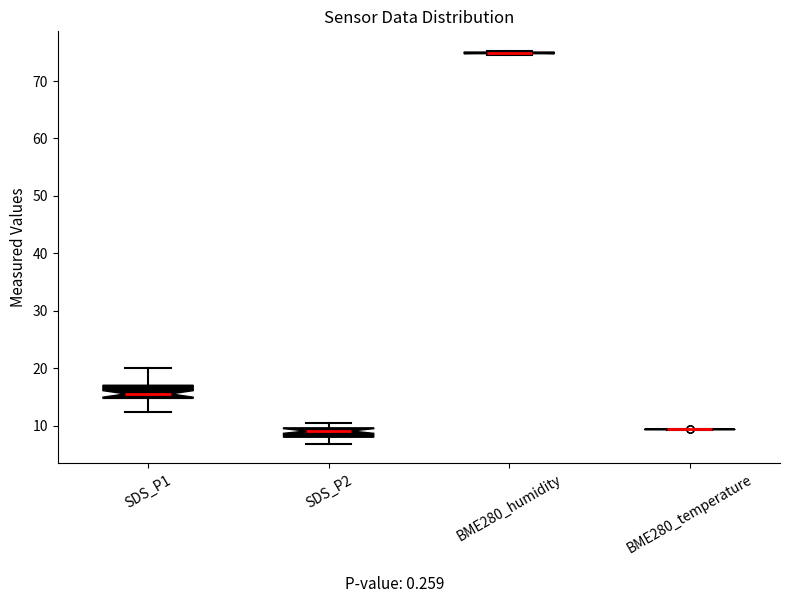

Reading left to right, transcribe this box plot: for each box, give where its median line is, the range the box spans, and where its two whiskers end, as read against the y-axis. The values are not printed on the chart, so give them approximately, as read against the axis.

SDS_P1: median 16, box 15 to 17, whiskers 12 to 20
SDS_P2: median 9, box 8 to 10, whiskers 7 to 11
BME280_humidity: box collapsed to a line at 75, whiskers 75 to 75
BME280_temperature: box collapsed to a line at 9, whiskers 9 to 9